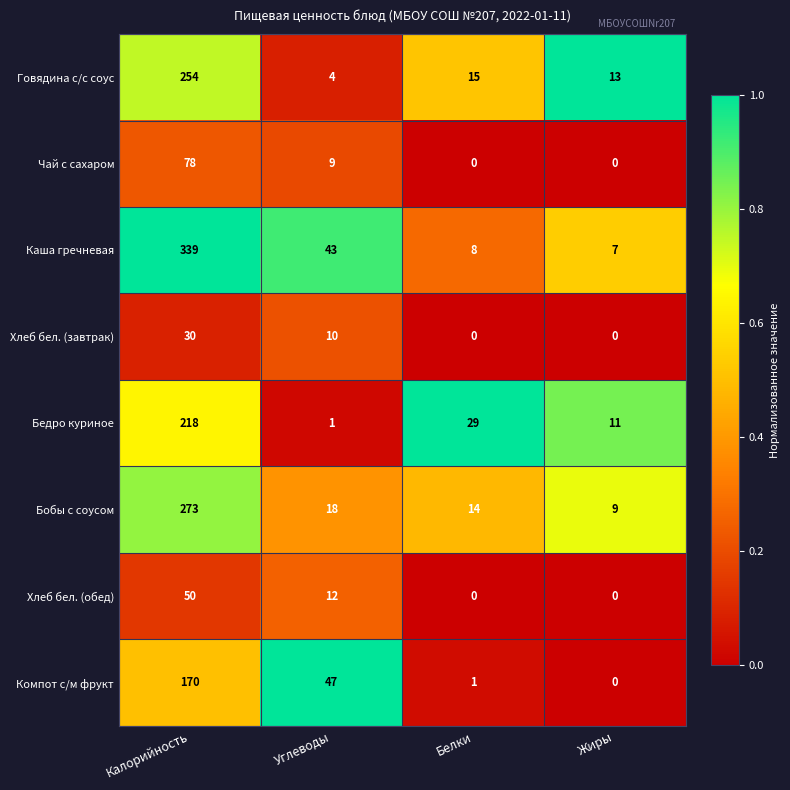

What is the maximum value for Говядина с/с соус?

254